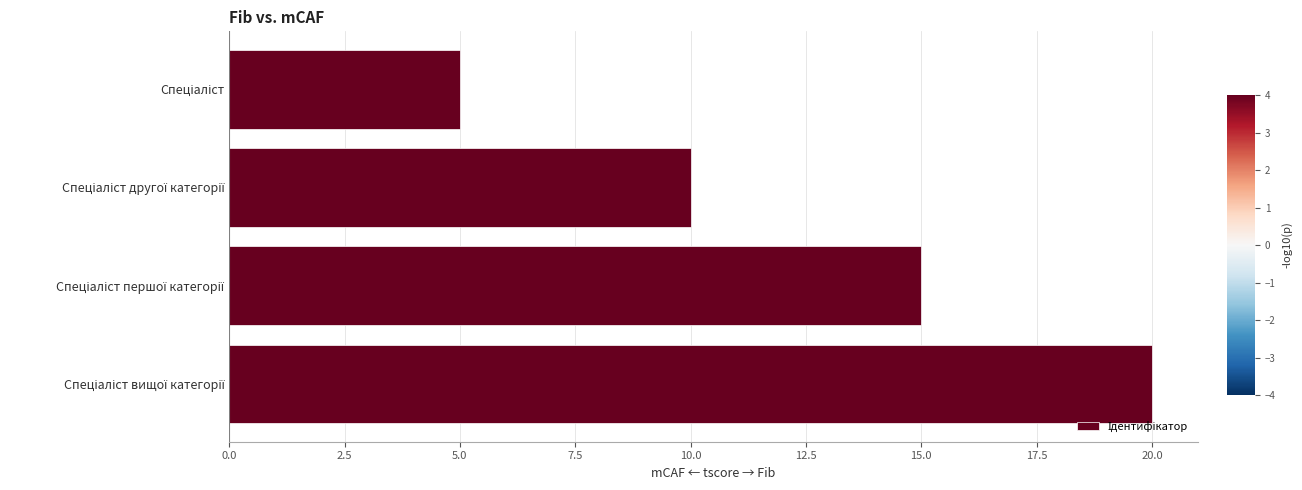

What is the difference between the second highest and minimum values?

10